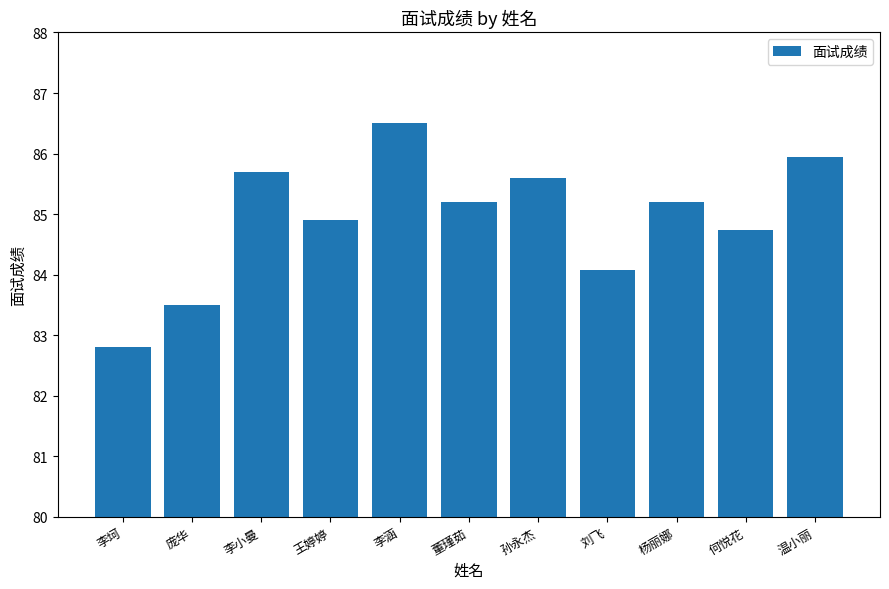

Which category has the highest value across all series?

李涵